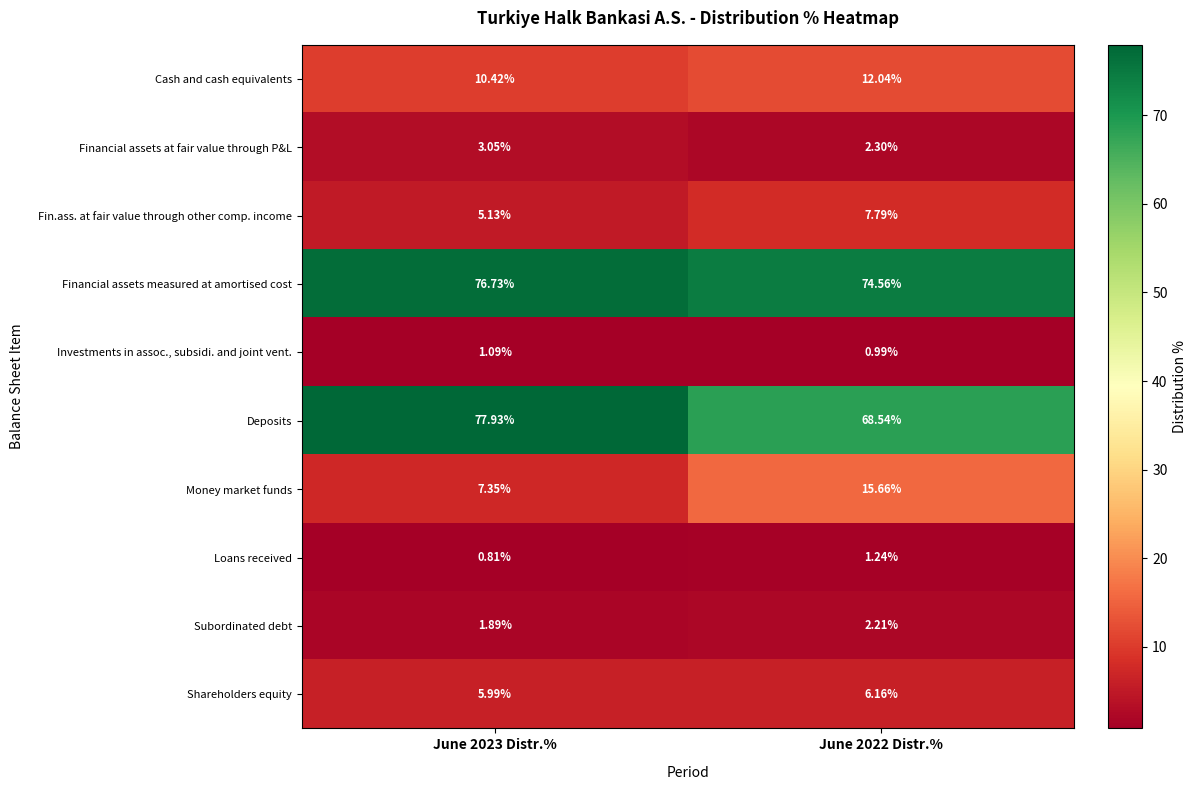

Which series has the largest total across all categories?

Financial assets measured at amortised cost